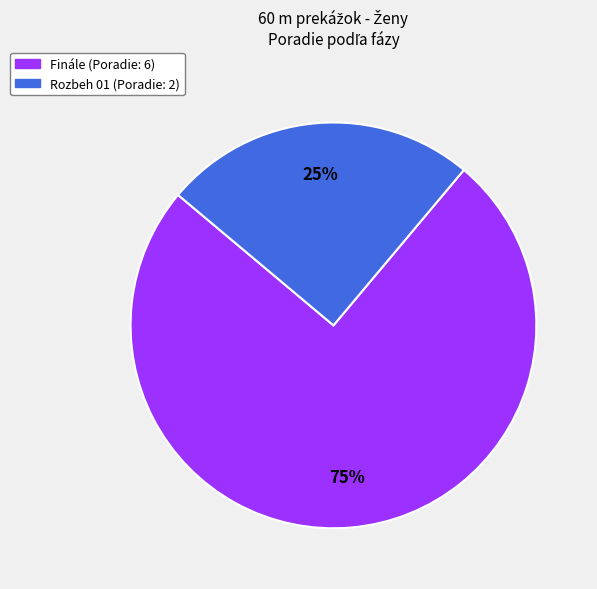

True or false: Finále accounts for 84% of the total.

False